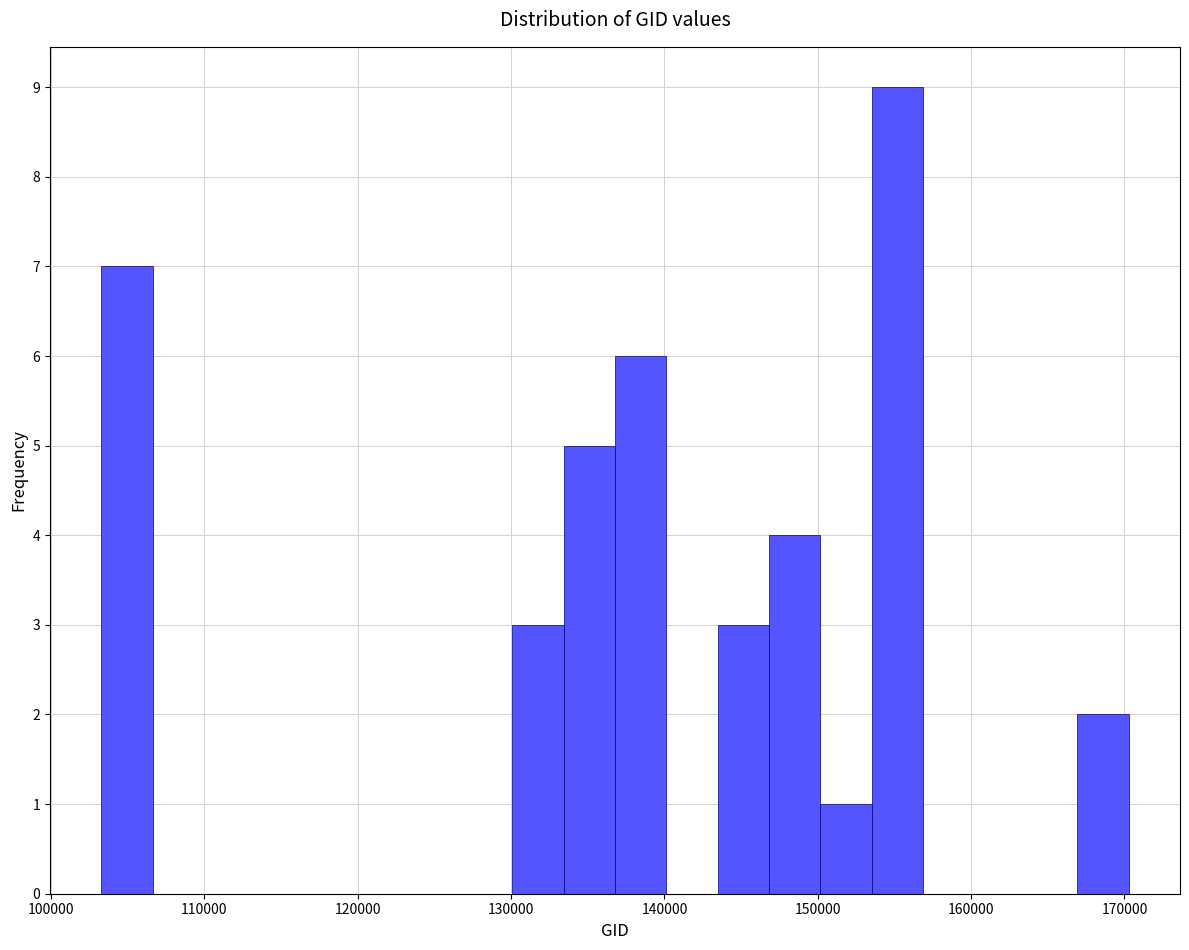

Around what value on the x-axis is the tallest bar? Give the approximate position of its centre, as read against the axis.

155000